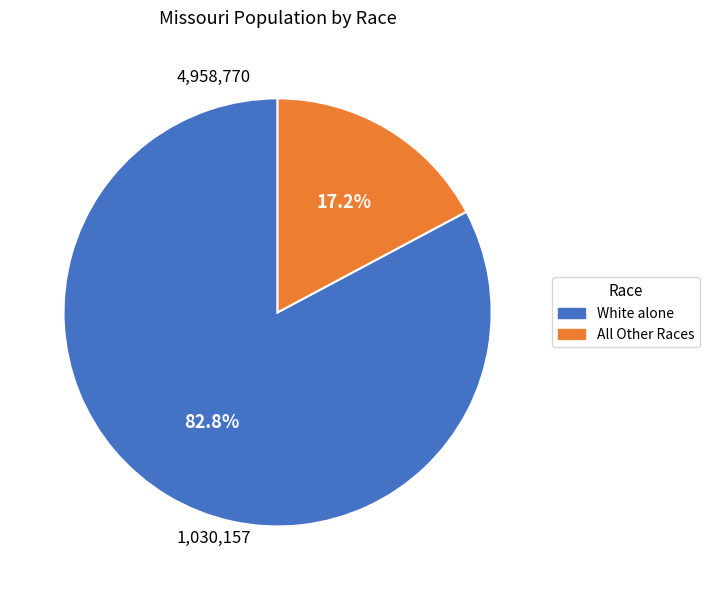

To the nearest percent, what is the difference between the largest and smallest slice percentages?

66%